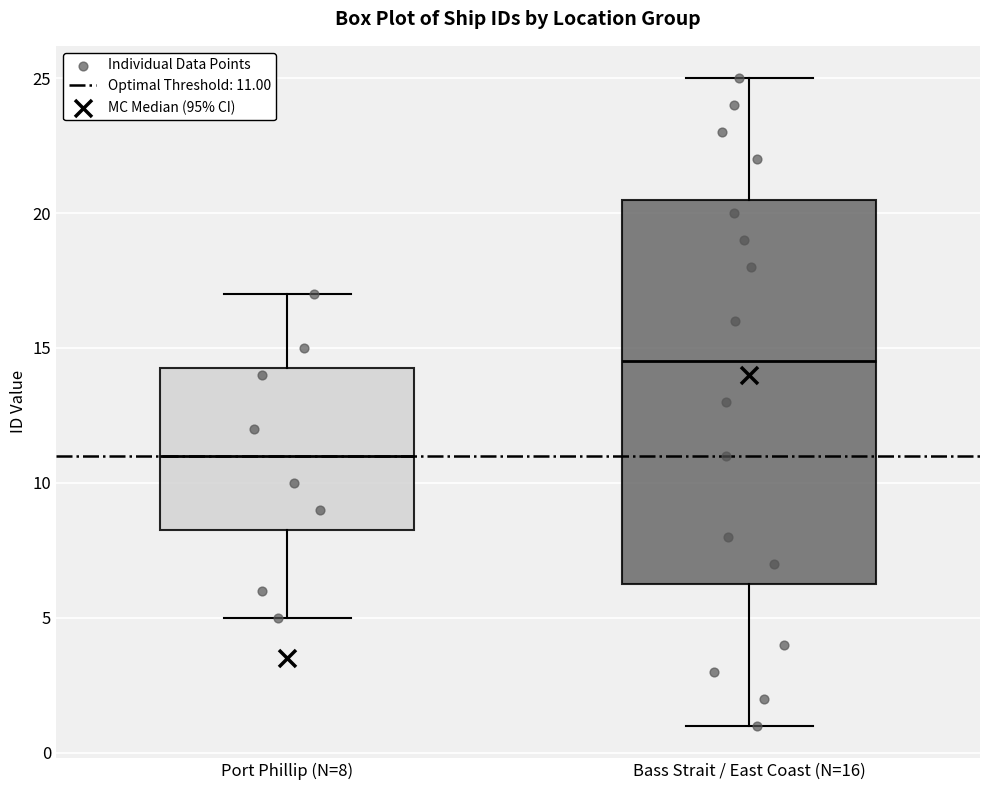

Reading left to right, transcribe this box plot: for each box, give where its median line is, the range the box spans, and where its two whiskers end, as read against the y-axis. The values are not printed on the chart, so give them approximately, as read against the axis.

Port Phillip (N=8): median 11.0, box 8.5 to 14.5, whiskers 5.0 to 17.0
Bass Strait / East Coast (N=16): median 14.5, box 6.5 to 20.5, whiskers 1.0 to 25.0